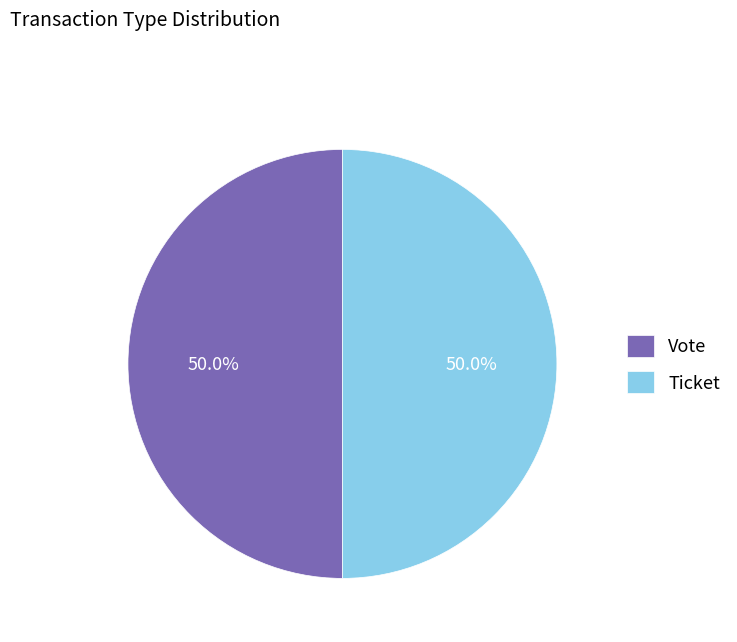

How many slices are in this pie chart?

2